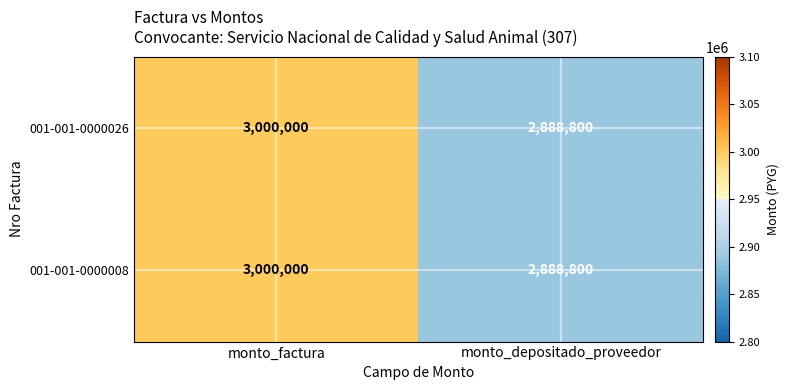

What is the difference between the maximum and minimum values in the 001-001-0000026 series?

111200